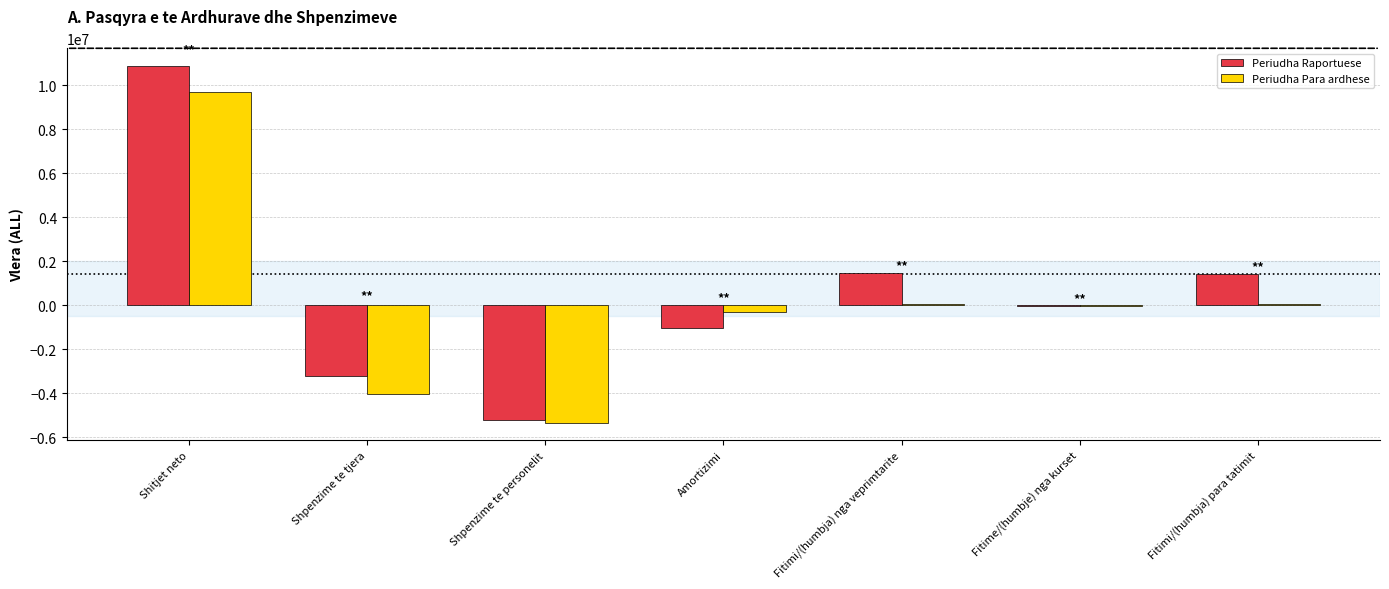

Is it true that Periudha Para ardhese equals -5321520 at Shpenzime te personelit?

True